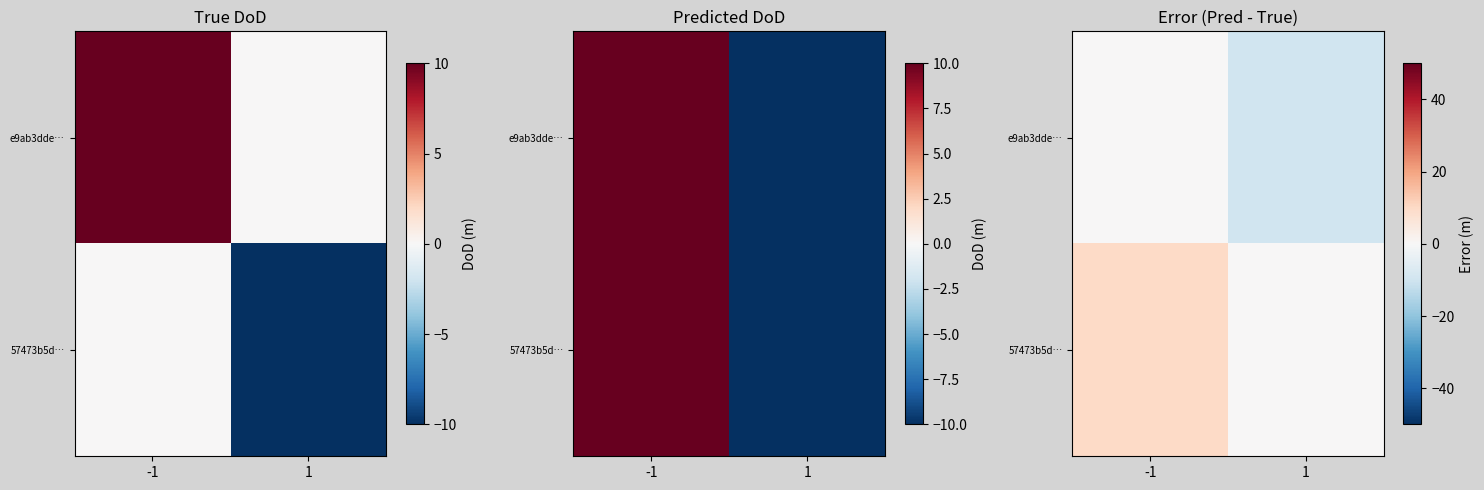

At which category is the sum across all series the highest?

-1